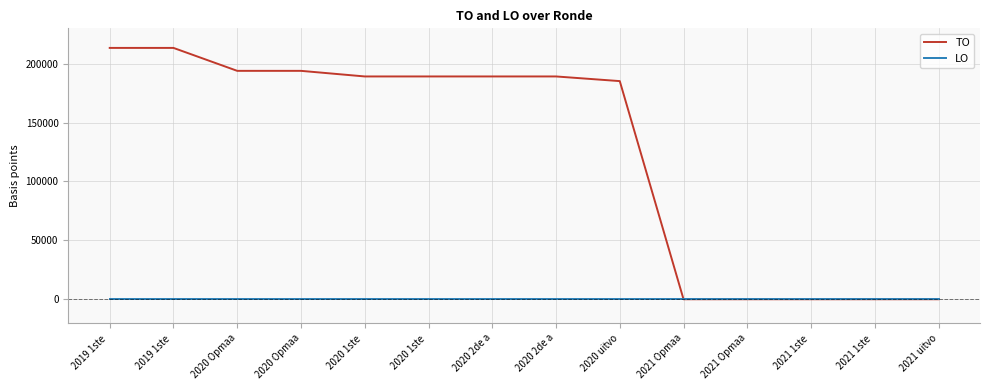

Is this an area chart (filled region under the line)?

No